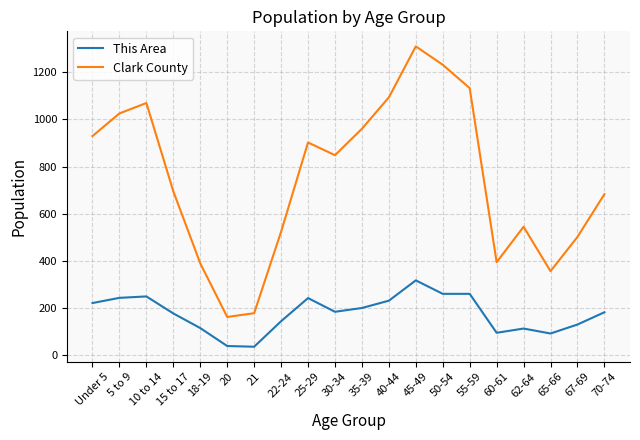

True or false: This Area and Clark County intersect in this chart.

False